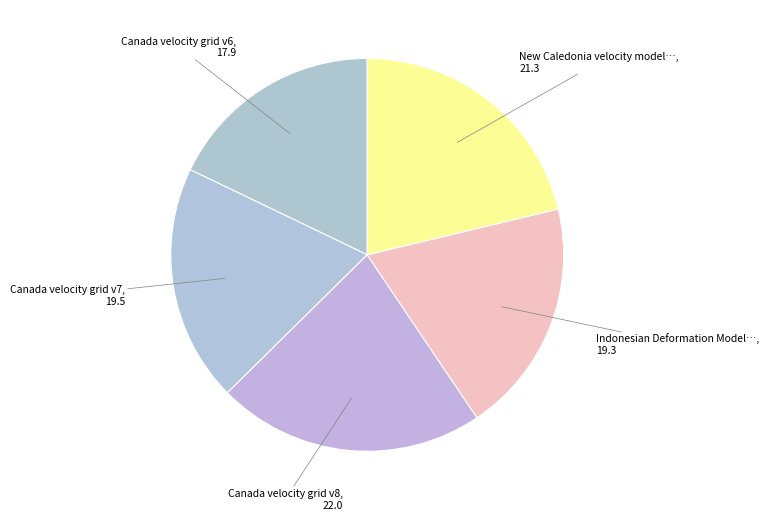

How many slices are in this pie chart?

5